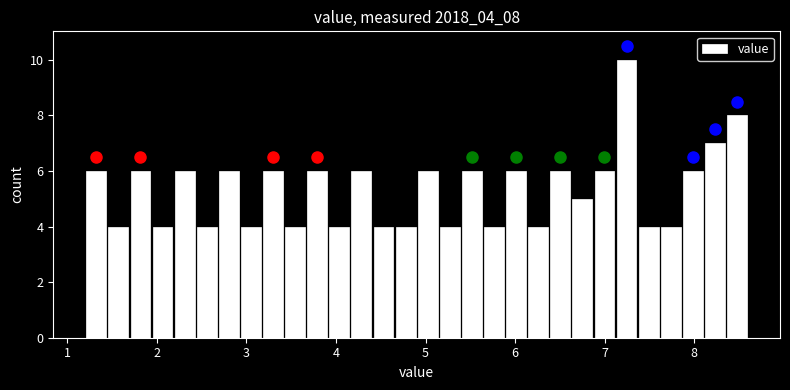

Read against the x-axis, roughly where is the centre of the tallest bar?

7.2